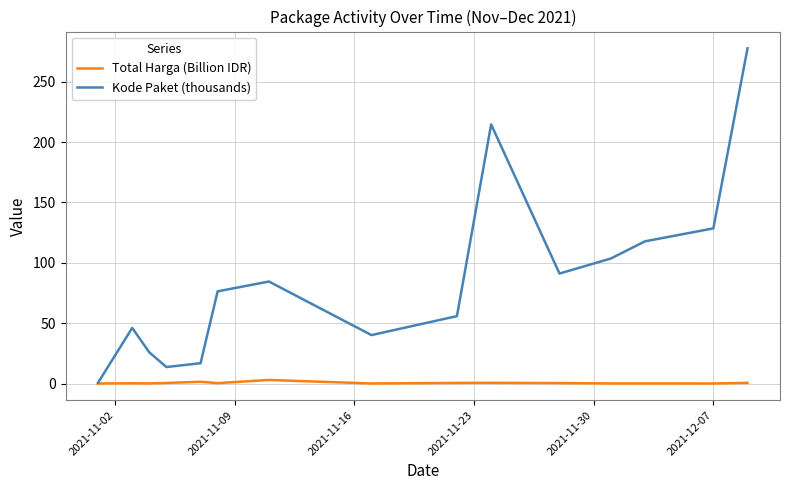

Is this an area chart (filled region under the line)?

No